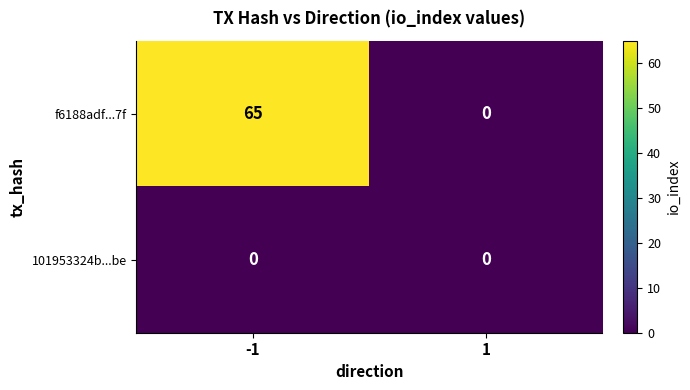

How many positive values does the f6188adf...7f series have?

1